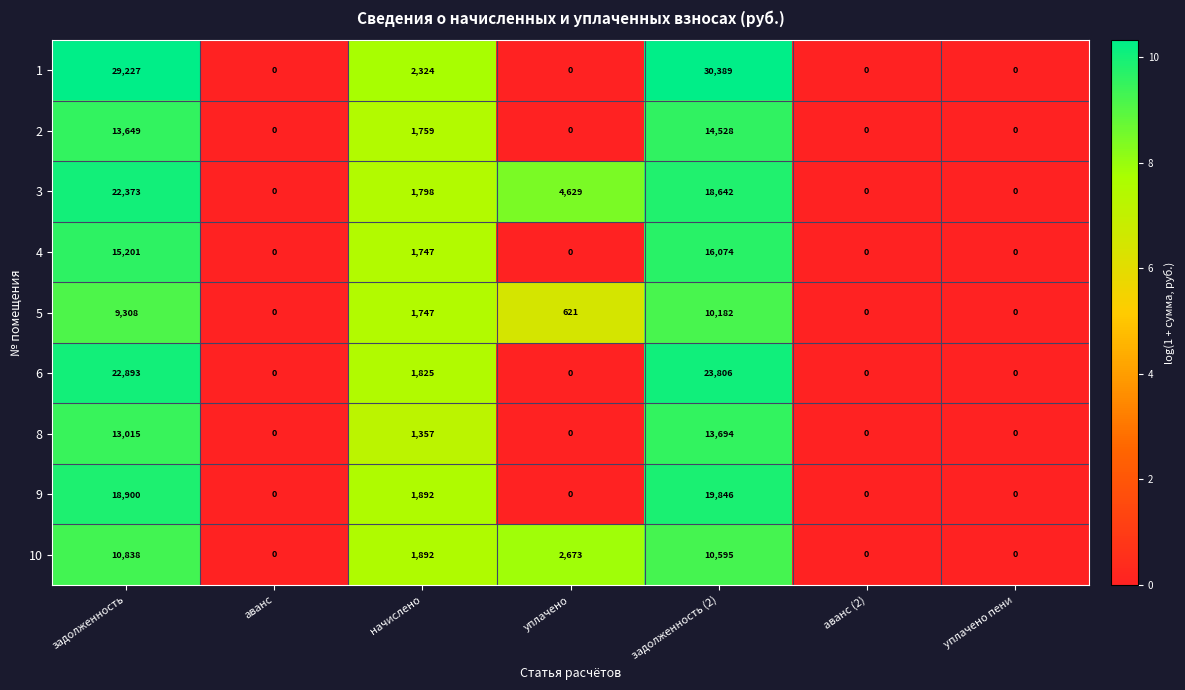

The value of 1 at задолженность is 51379. True or false?

False